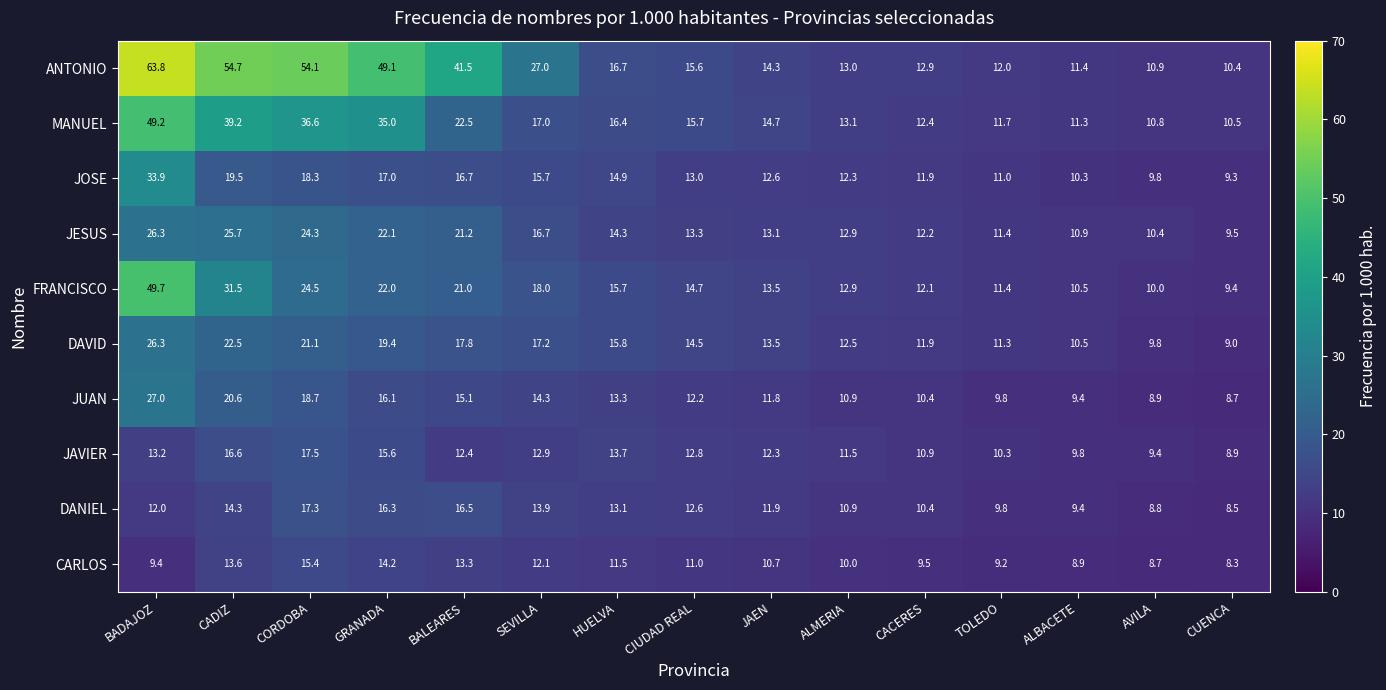

How many series are shown in this chart?

10